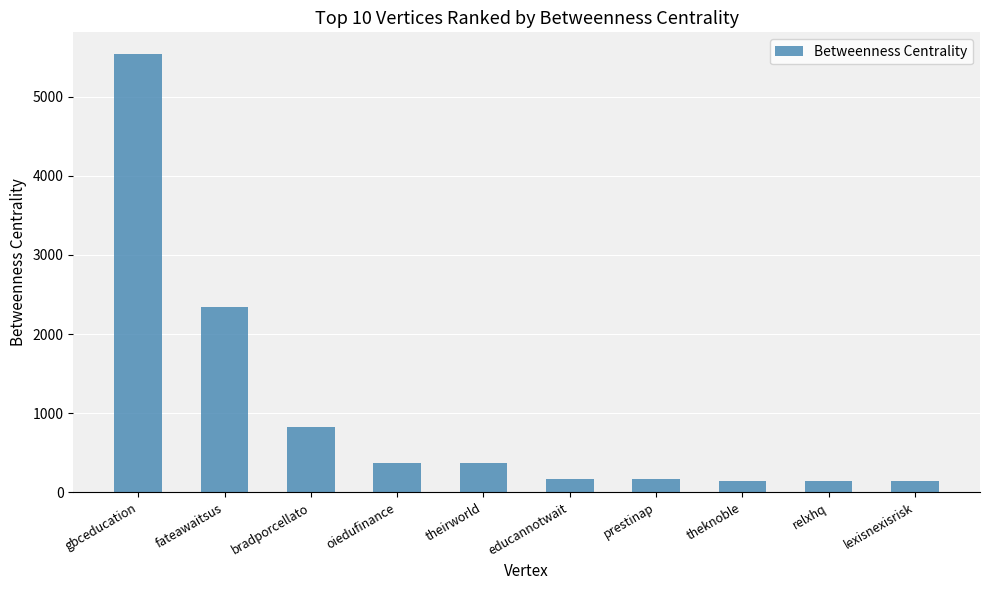

What is the change in value from fateawaitsus to prestinap?

-2173.0